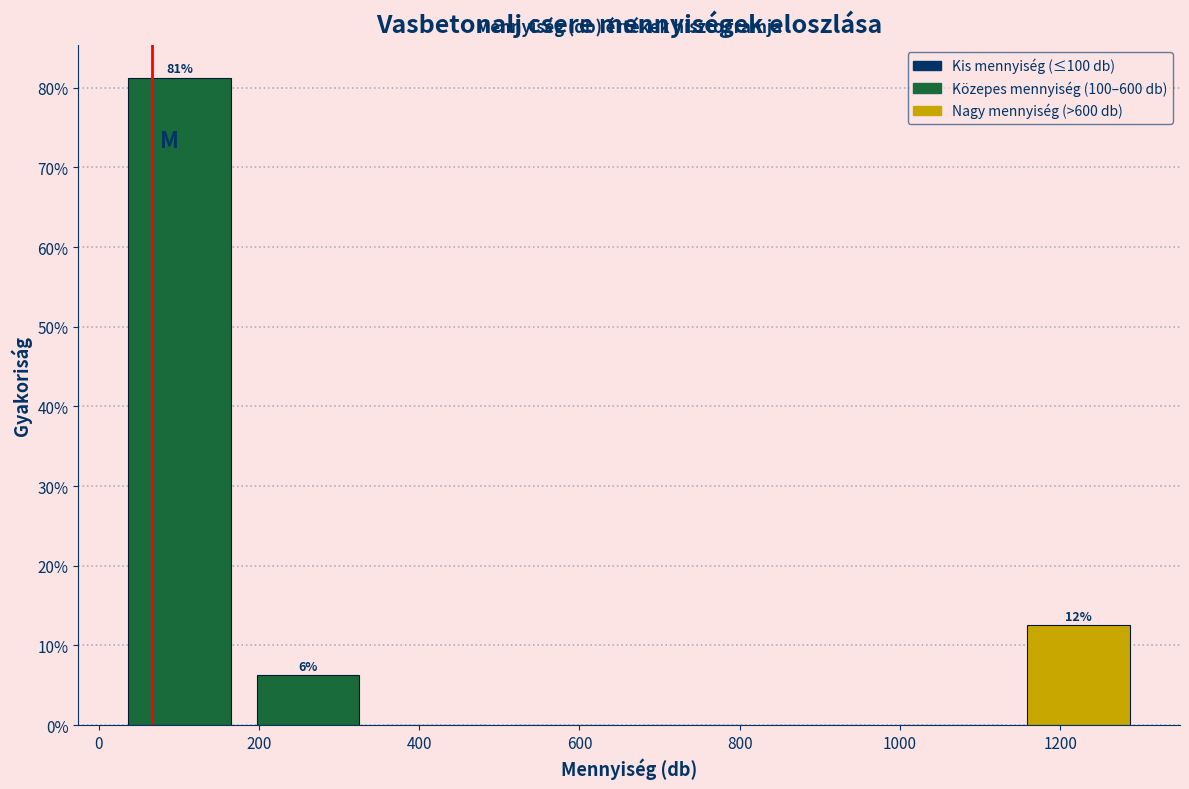

Which range on the x-axis has the tallest bar?

20 to 180